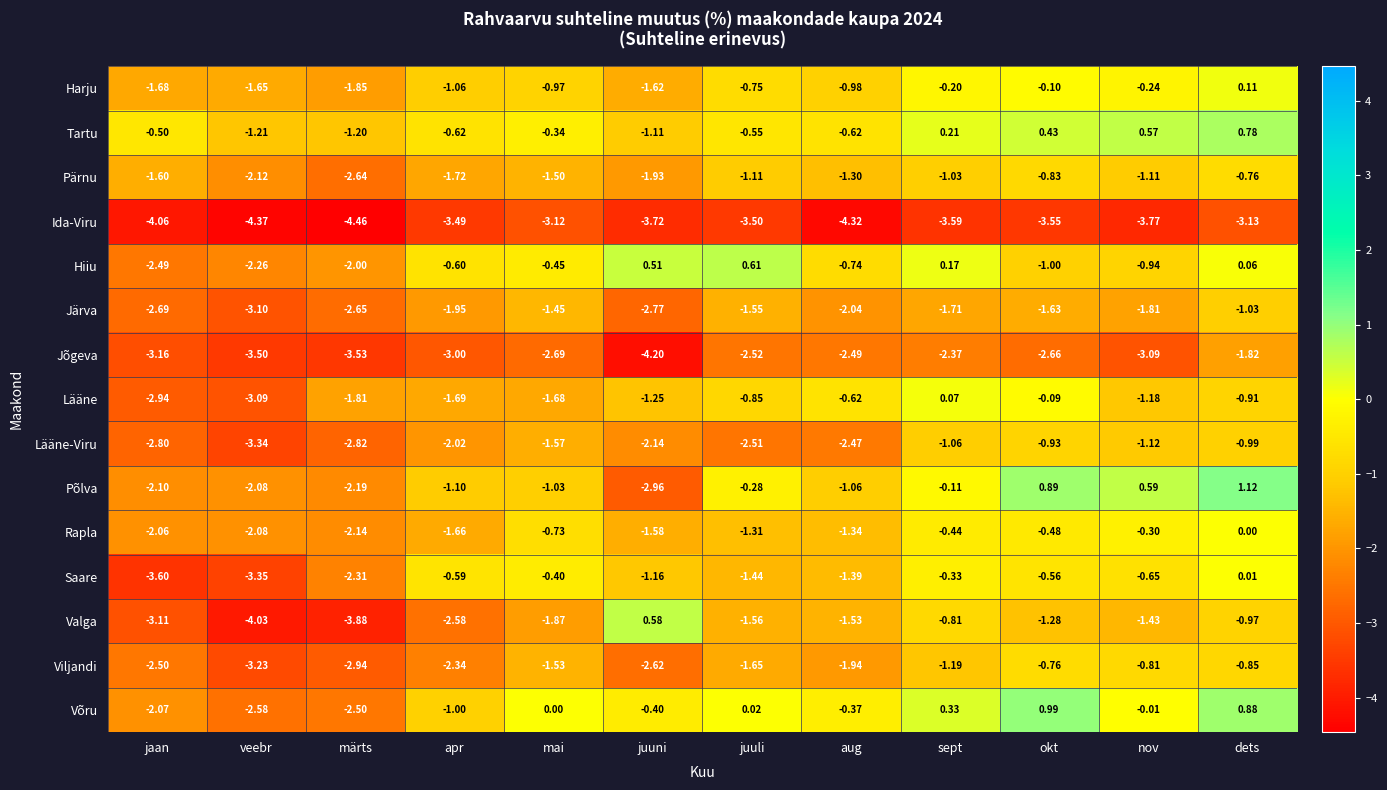

List the labels in order of Järva value, smallest first.

veebr, juuni, jaan, märts, aug, apr, nov, sept, okt, juuli, mai, dets